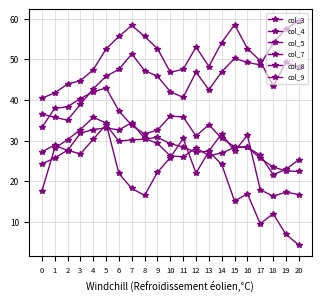

List the series in order of their peak value, lowest first.

col_8, col_7, col_9, col_5, col_3, col_4